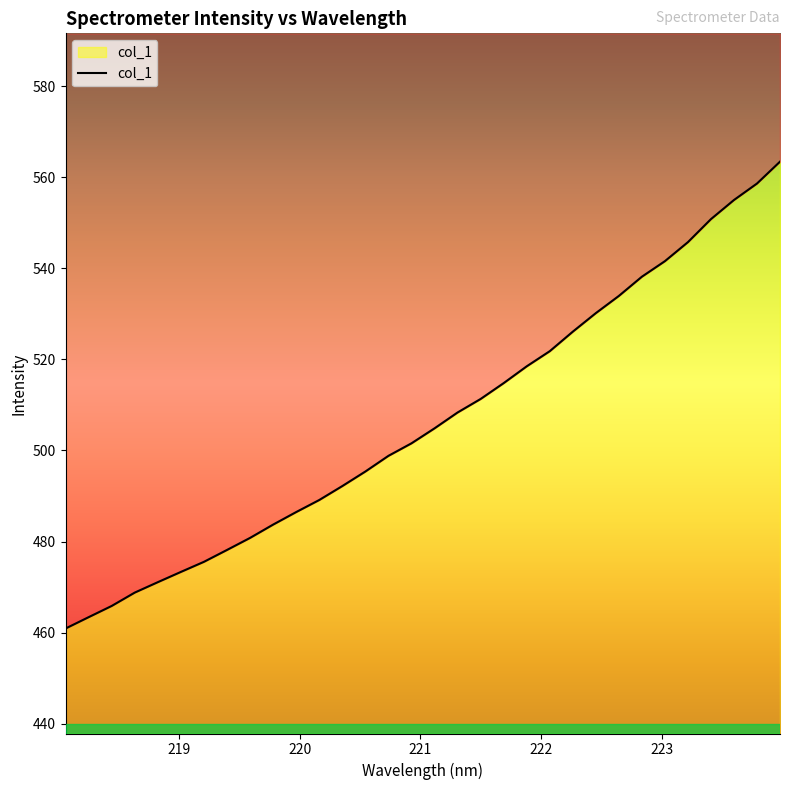

What is the minimum value shown in the chart?

460.9